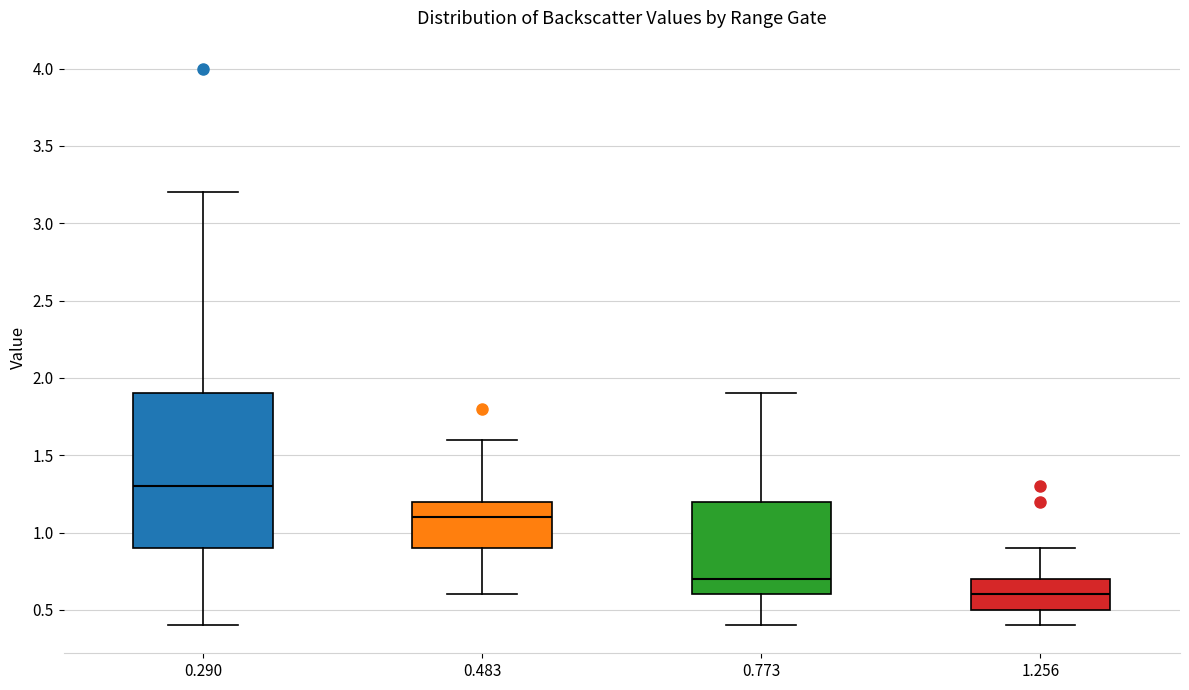

Reading left to right, transcribe this box plot: for each box, give where its median line is, the range the box spans, and where its two whiskers end, as read against the y-axis. The values are not printed on the chart, so give them approximately, as read against the axis.

0.290: median 1.3, box 0.9 to 1.9, whiskers 0.4 to 3.2
0.483: median 1.1, box 0.9 to 1.2, whiskers 0.6 to 1.6
0.773: median 0.7, box 0.6 to 1.2, whiskers 0.4 to 1.9
1.256: median 0.6, box 0.5 to 0.7, whiskers 0.4 to 0.9